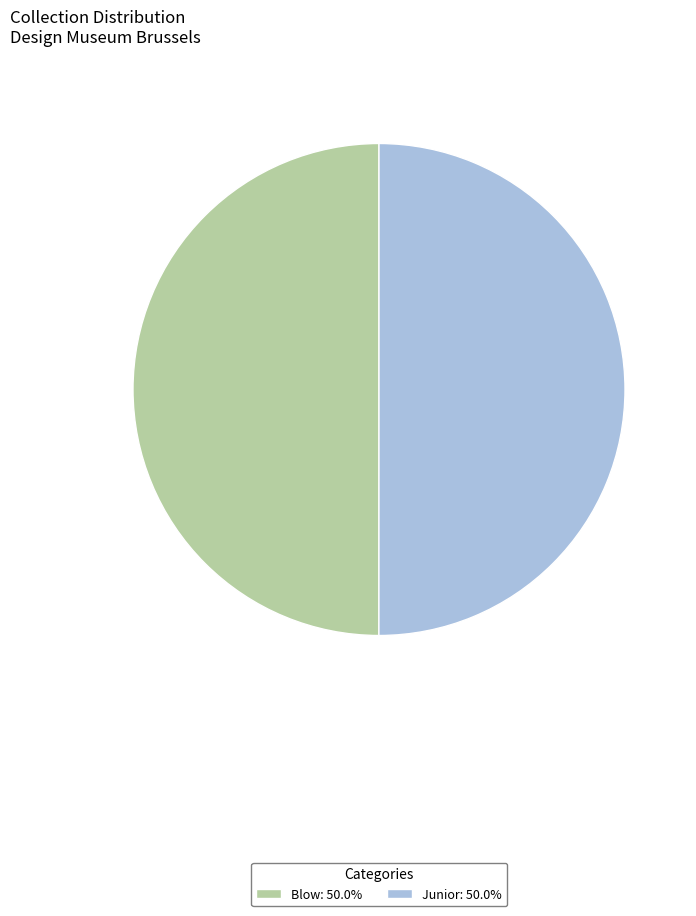

How many slices are in this pie chart?

2